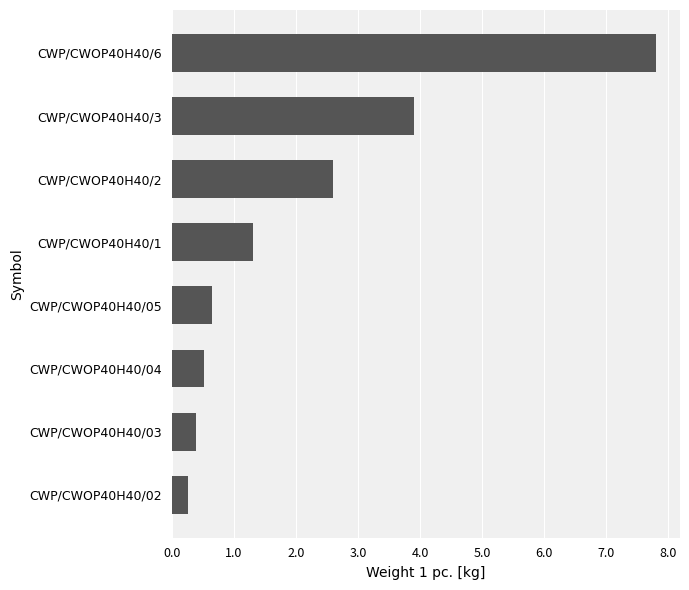

What is the average value?

2.2